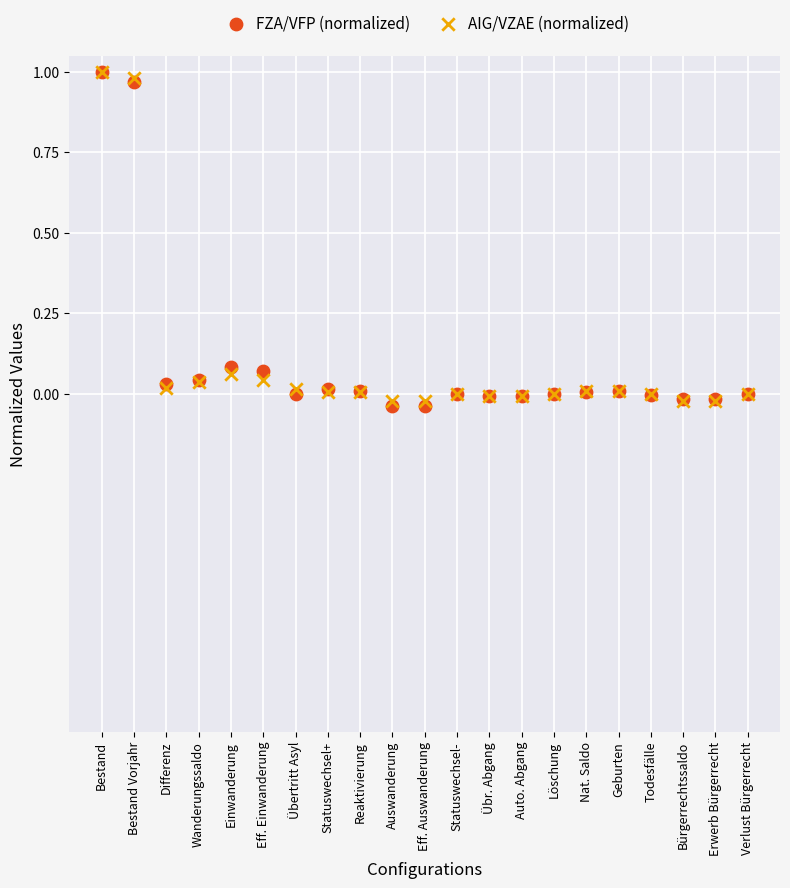

What are all the series names shown in the legend?

FZA/VFP (normalized), AIG/VZAE (normalized)